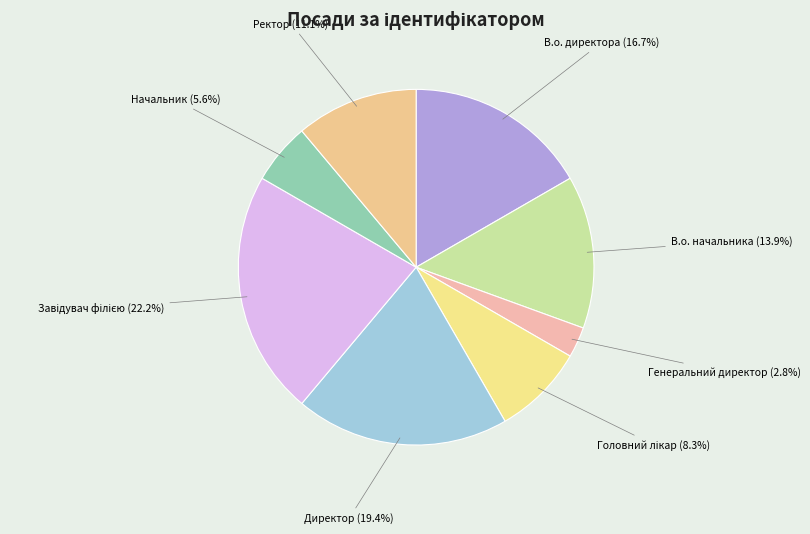

Does Генеральний директор represent more than half of the total?

No